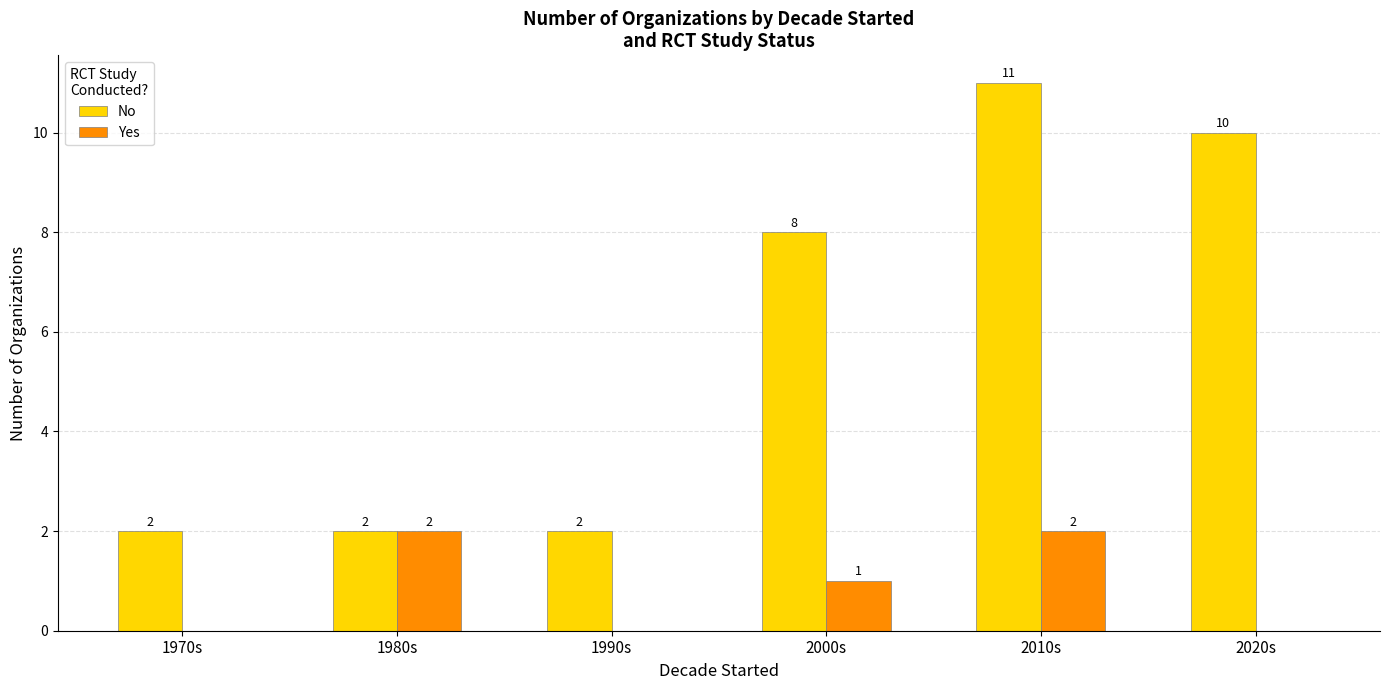

What is the maximum value shown in the chart?

11